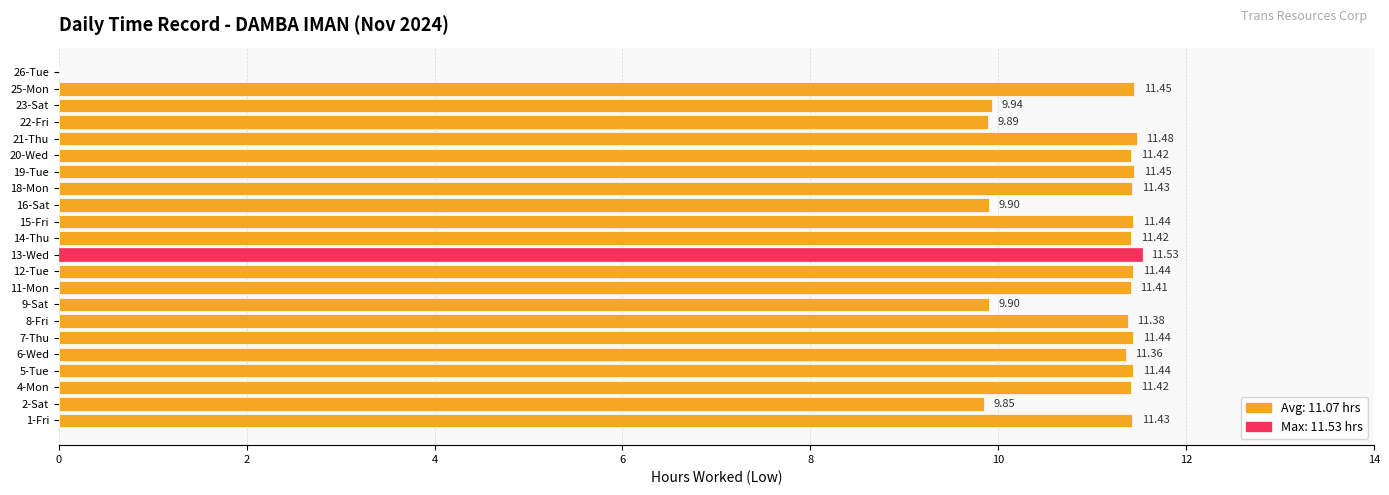

What is the change in value from 6-Wed to 21-Thu?

+0.1